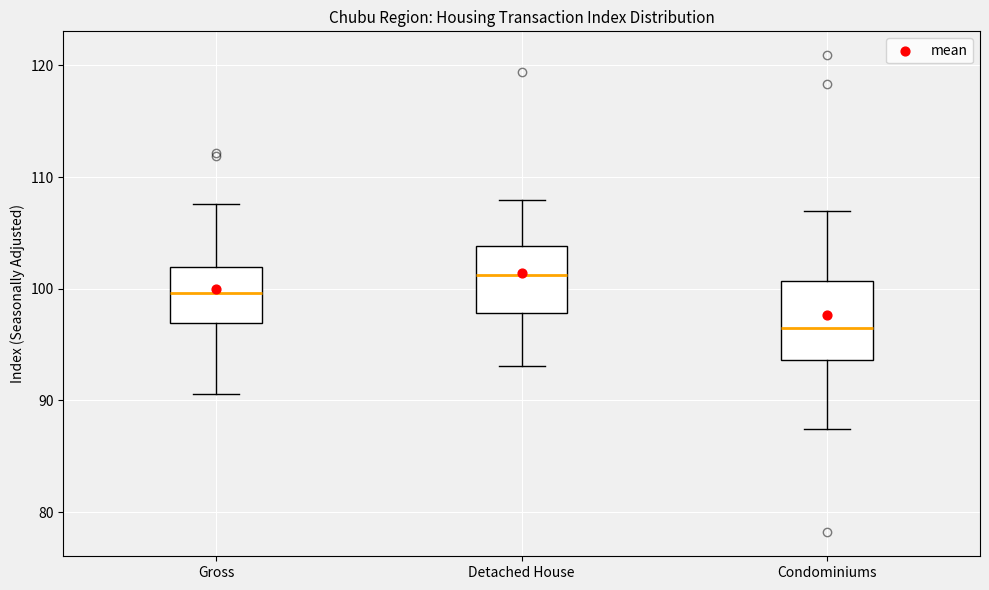

Where does the lower whisker of the box for Gross end on the y-axis? The values are not printed on the chart, so give them approximately, as read against the axis.

91